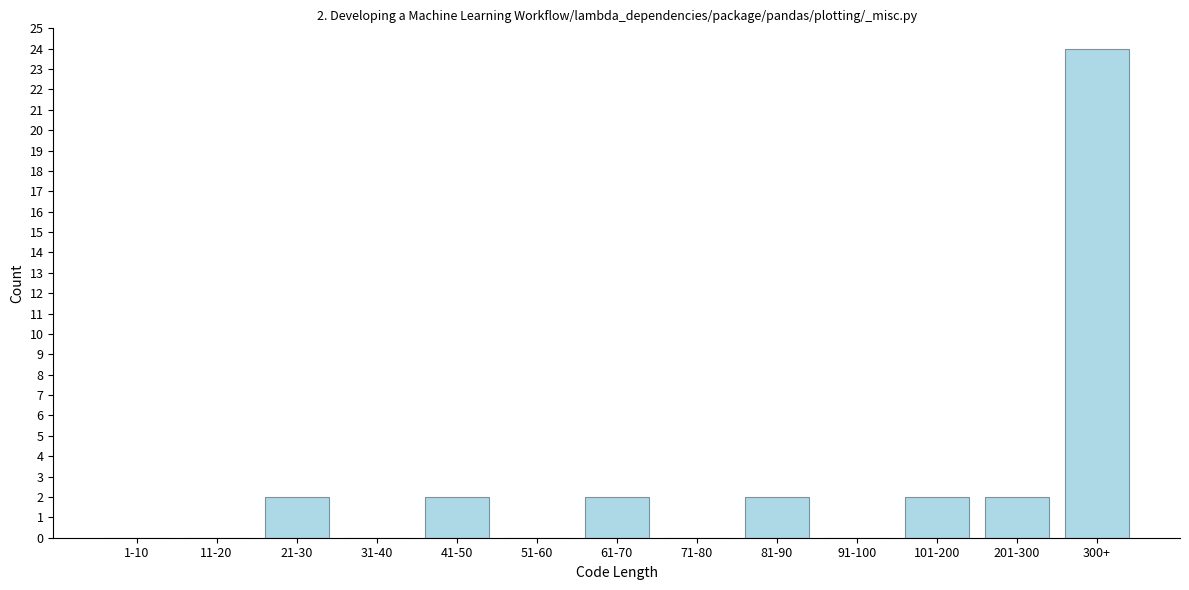

Reading left to right, what are all the values shown in this chart?

1-10=0	11-20=0	21-30=2	31-40=0	41-50=2	51-60=0	61-70=2	71-80=0	81-90=2	91-100=0	101-200=2	201-300=2	300+=24